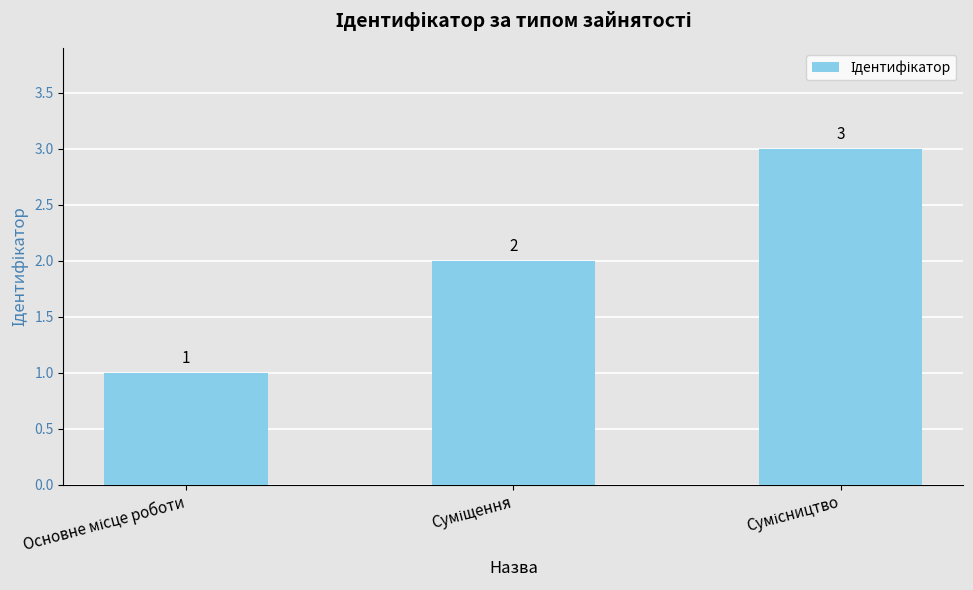

What is the sum of all values?

6